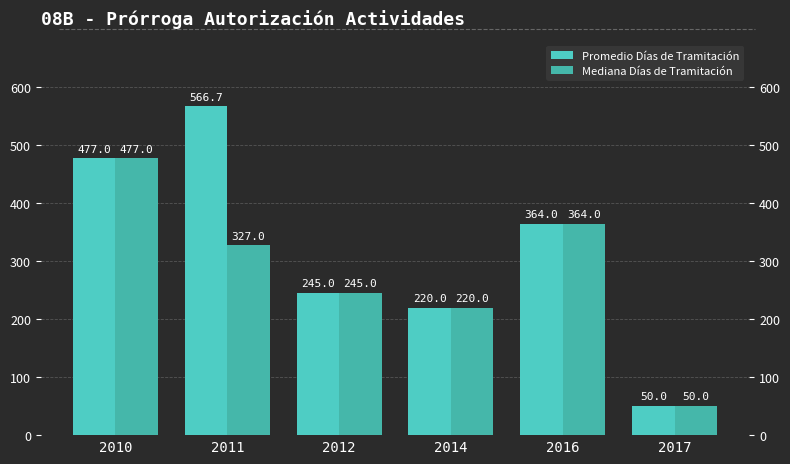

The value of Promedio Días de Tramitación at 2012 is 245.0. True or false?

True